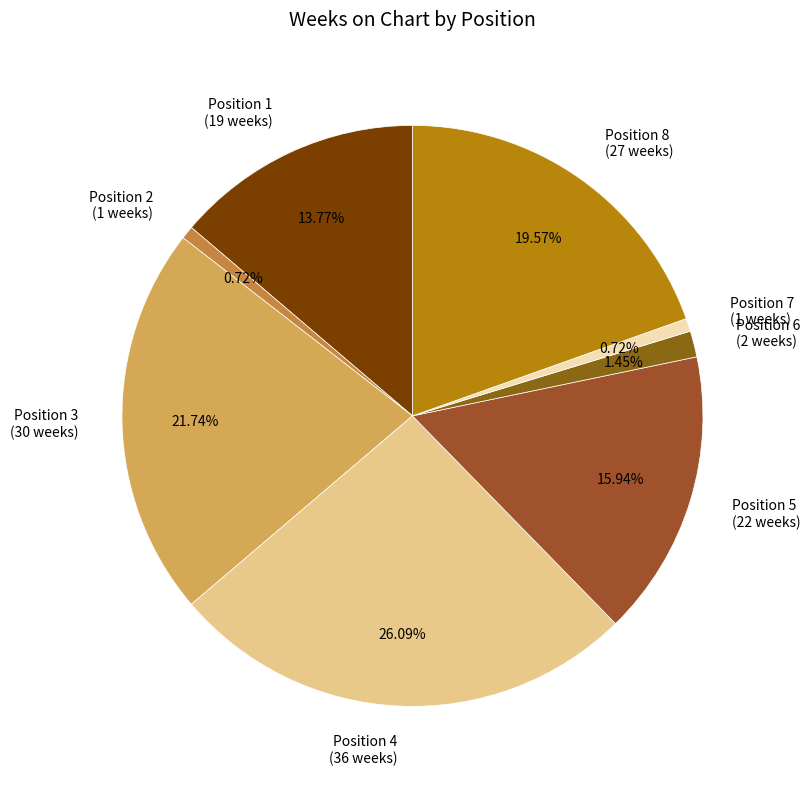

Is there any slice that represents more than half of the pie?

No